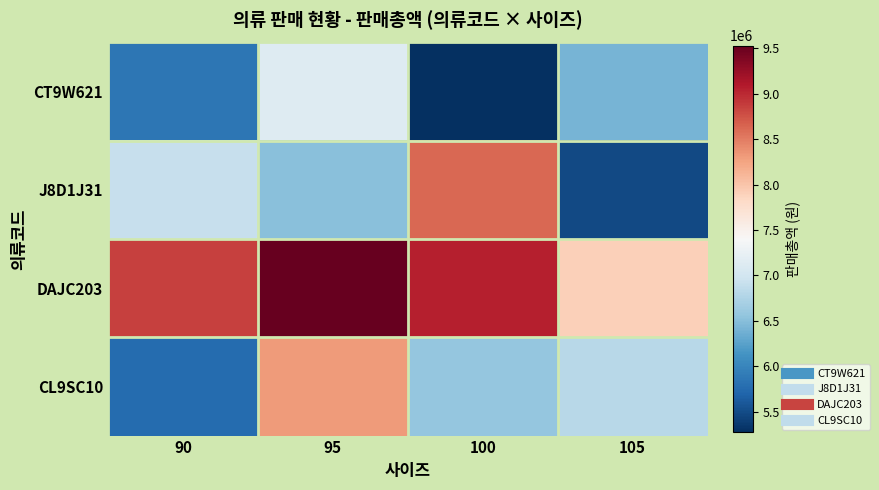

What is the spread (max minus min) of values at 95?

3019240